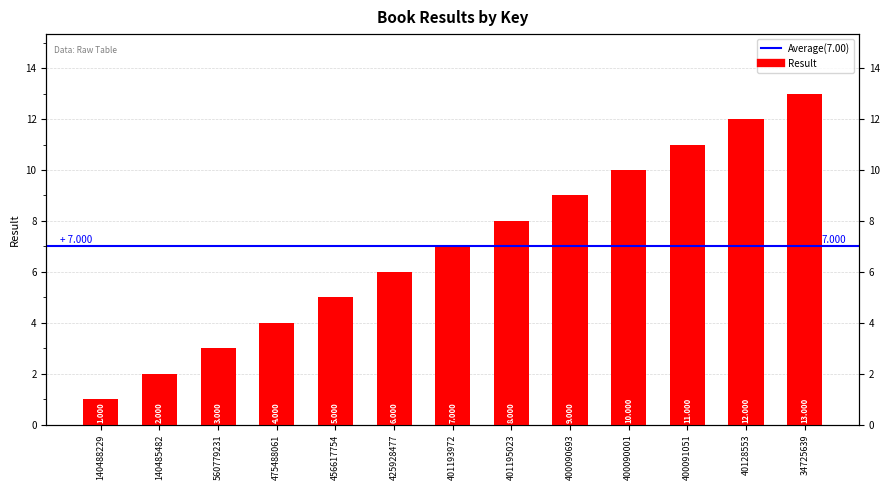

How many bars are there in total?

13